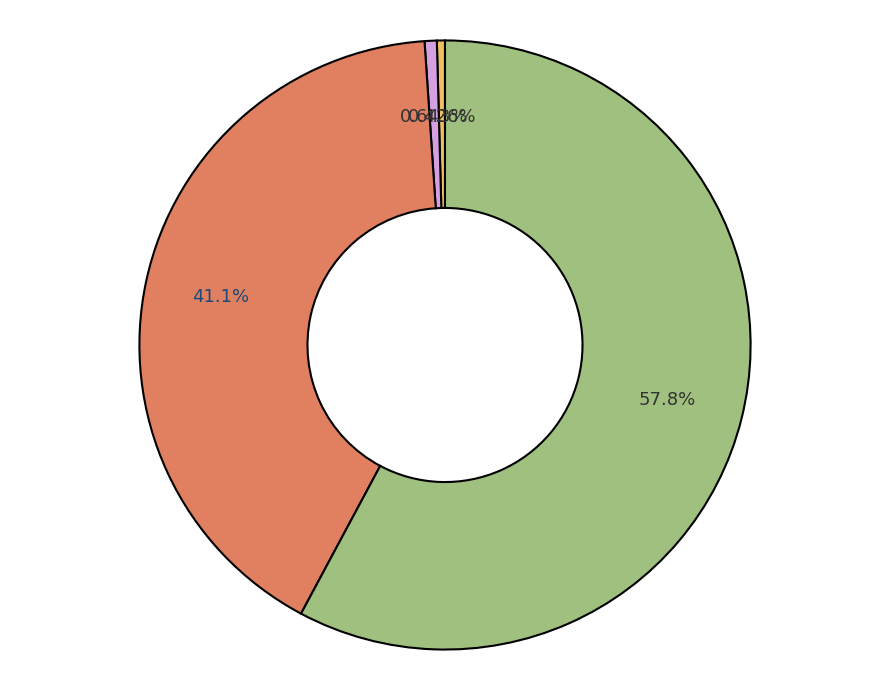

Is there any slice that represents more than half of the pie?

Yes